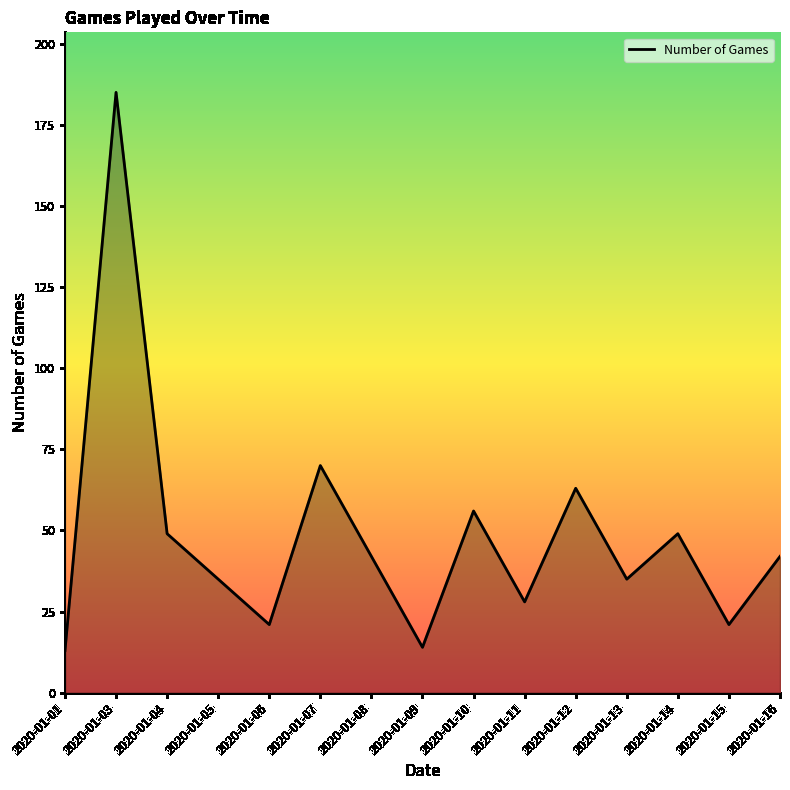

The chart shows a value of 22 at 2020-01-05. True or false?

False